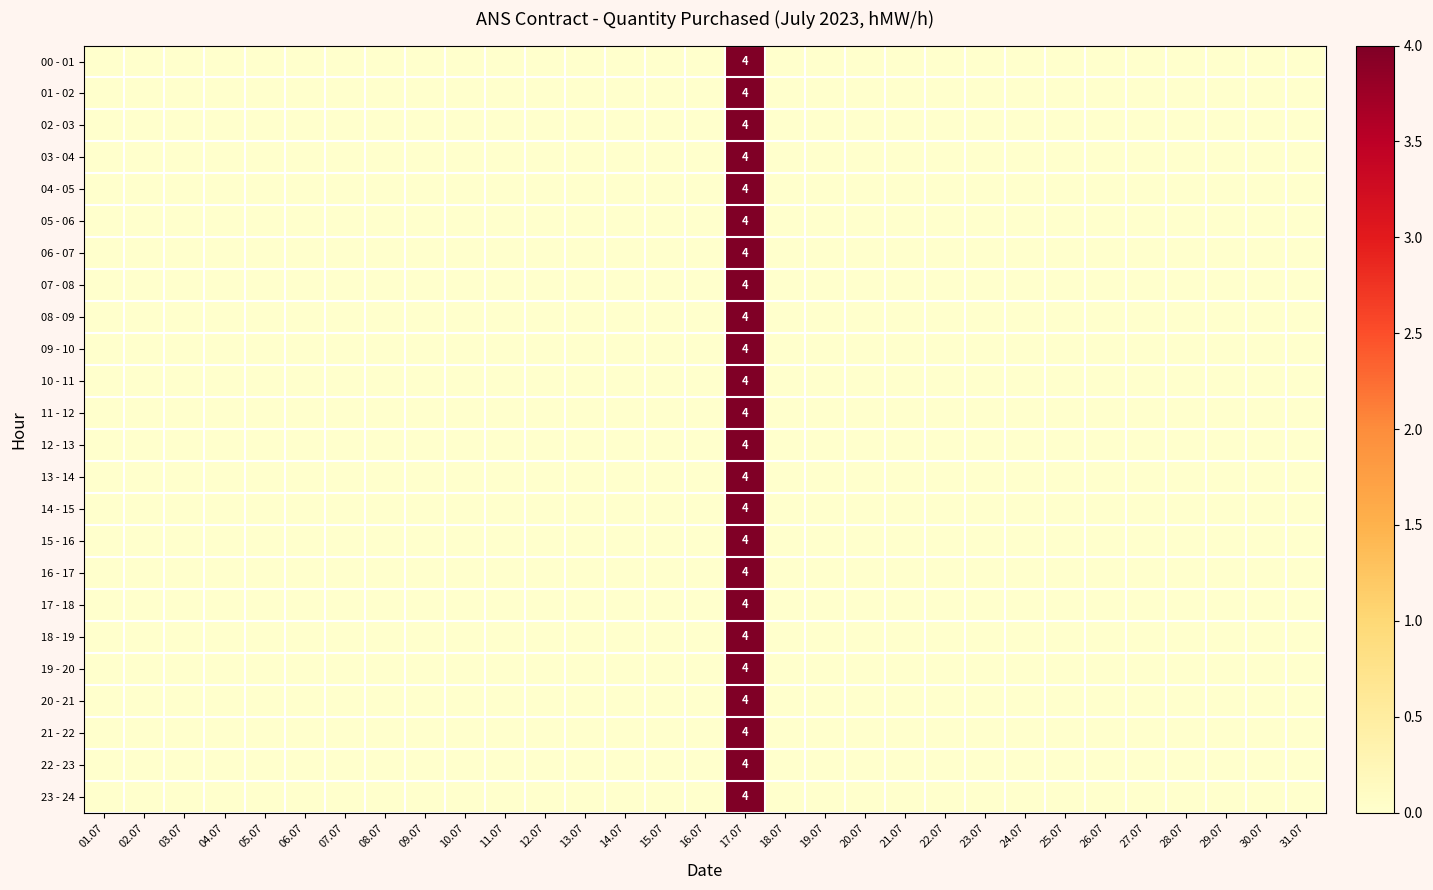

List the labels in order of 11 - 12 value, largest first.

17.07, 01.07, 02.07, 03.07, 04.07, 05.07, 06.07, 07.07, 08.07, 09.07, 10.07, 11.07, 12.07, 13.07, 14.07, 15.07, 16.07, 18.07, 19.07, 20.07, 21.07, 22.07, 23.07, 24.07, 25.07, 26.07, 27.07, 28.07, 29.07, 30.07, 31.07